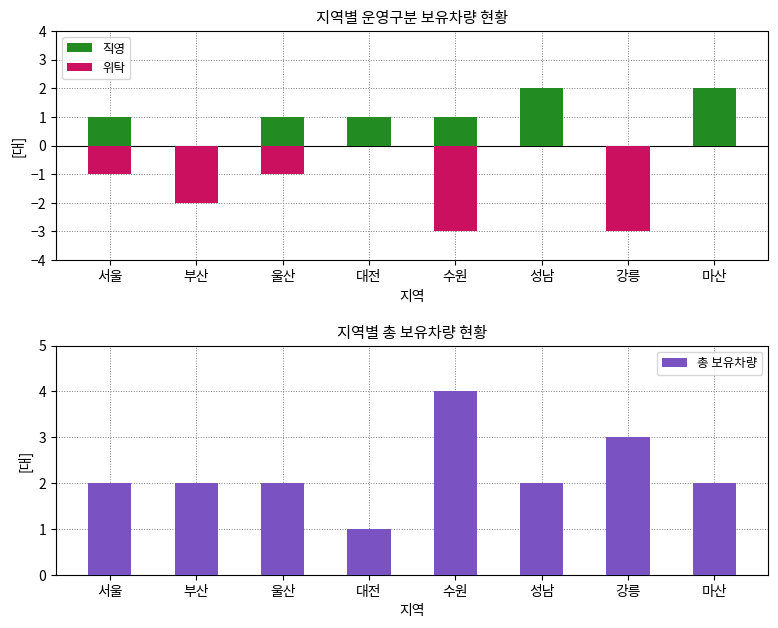

What is the difference between the 직영 values at 강릉 and 성남?

2